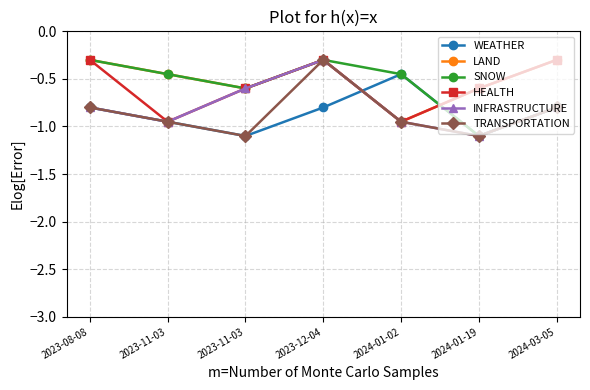

The value of TRANSPORTATION at 2024-01-02 is -0.7. True or false?

False